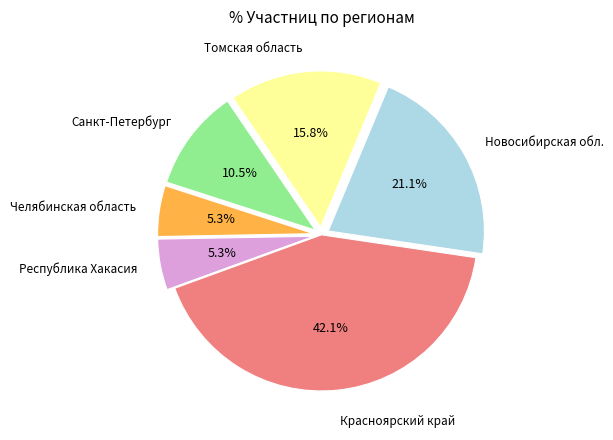

Does any single category account for the majority?

No